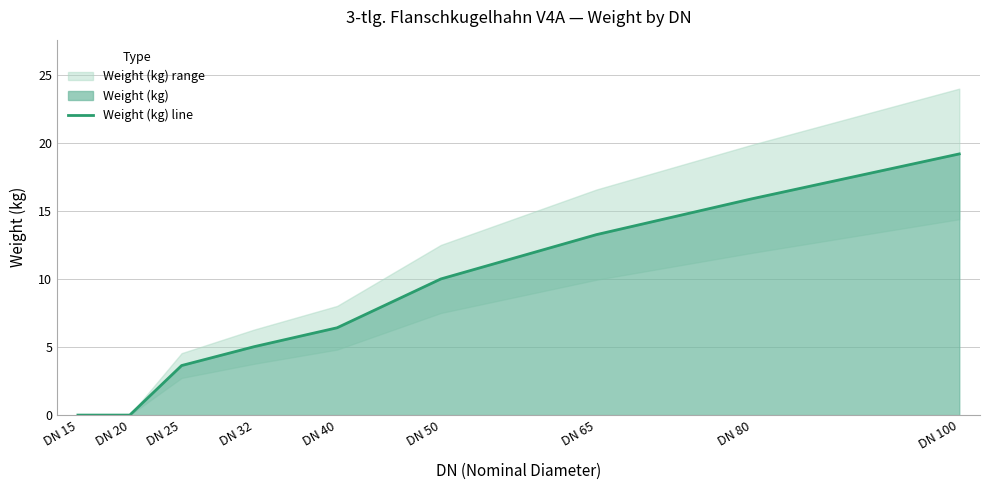

True or false: there are more than 0 points higher than both neighbors.

False